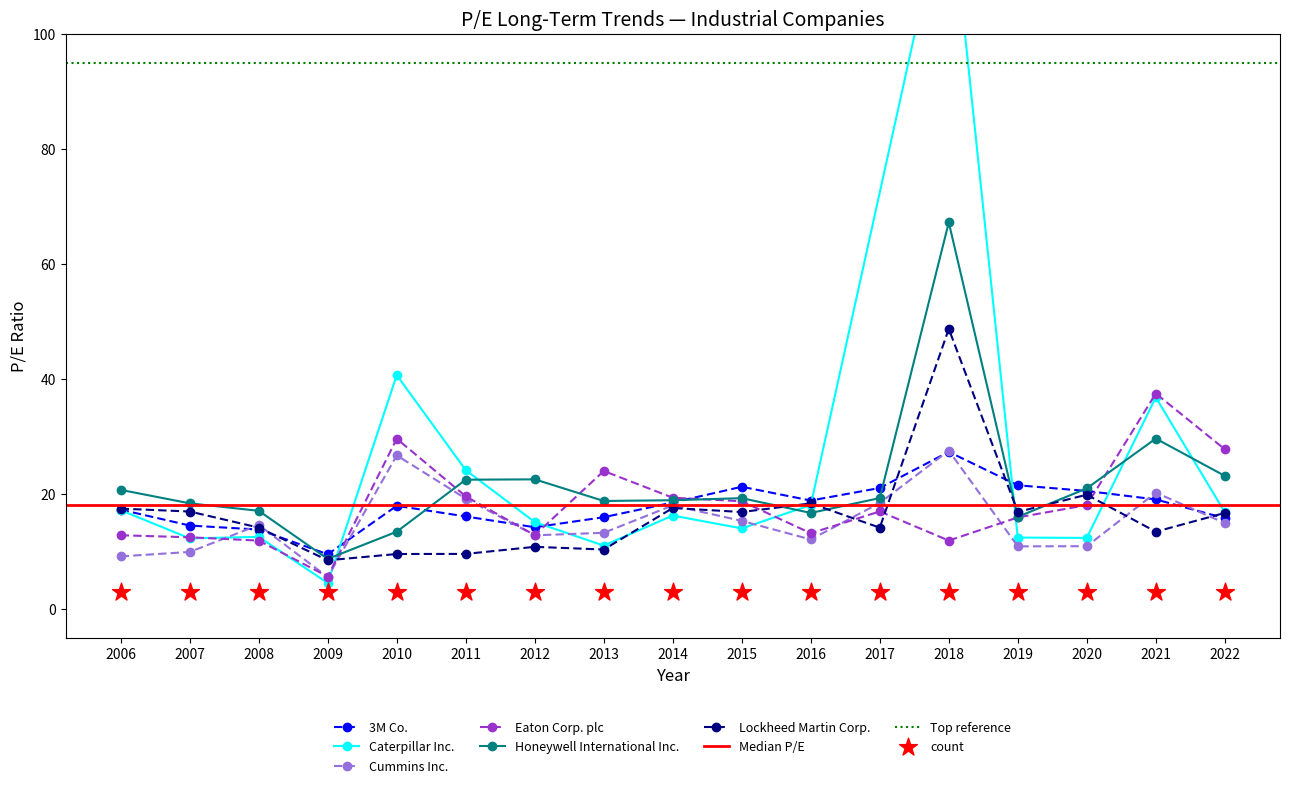

Which series contains the lowest Y value?

Cummins Inc.